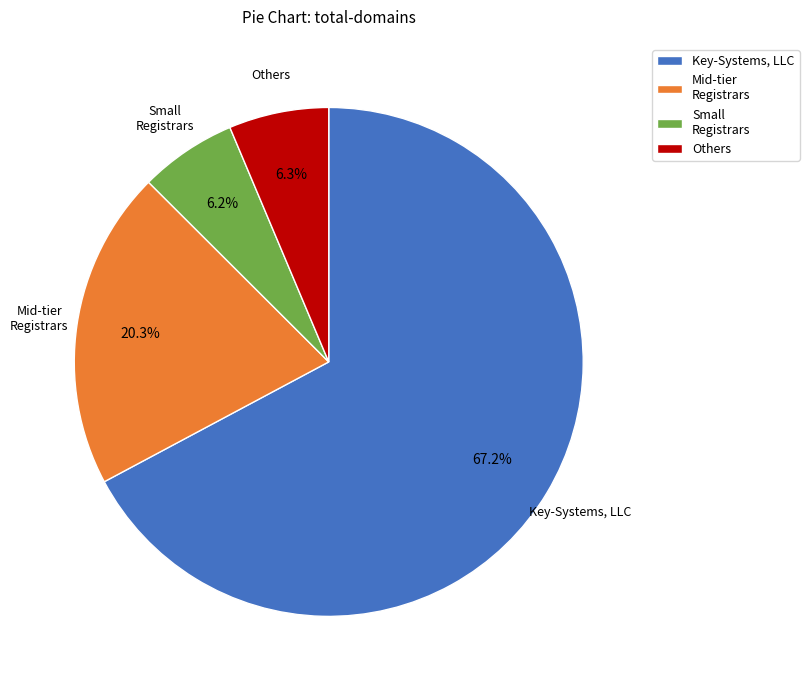

Count the number of slices in the pie.

4